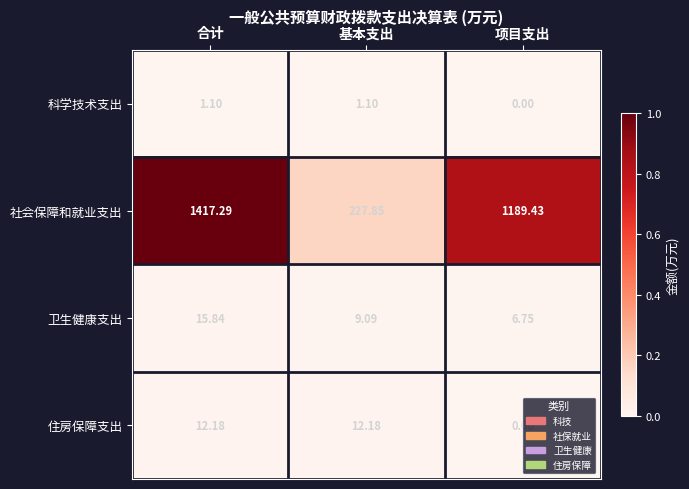

Which category has the lowest value in the 住房保障支出 series?

项目支出